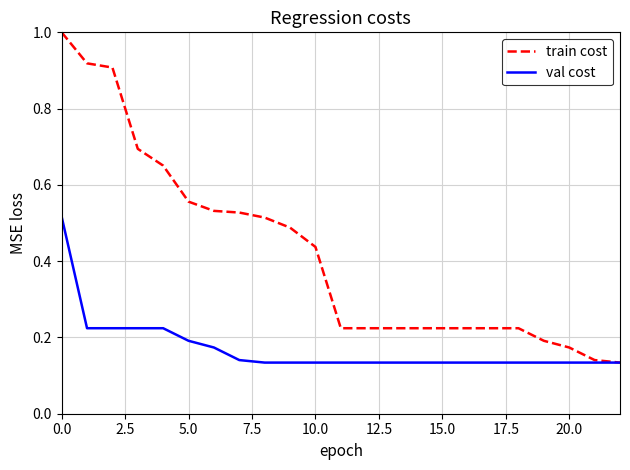

Which series has the widest spread of values?

train cost